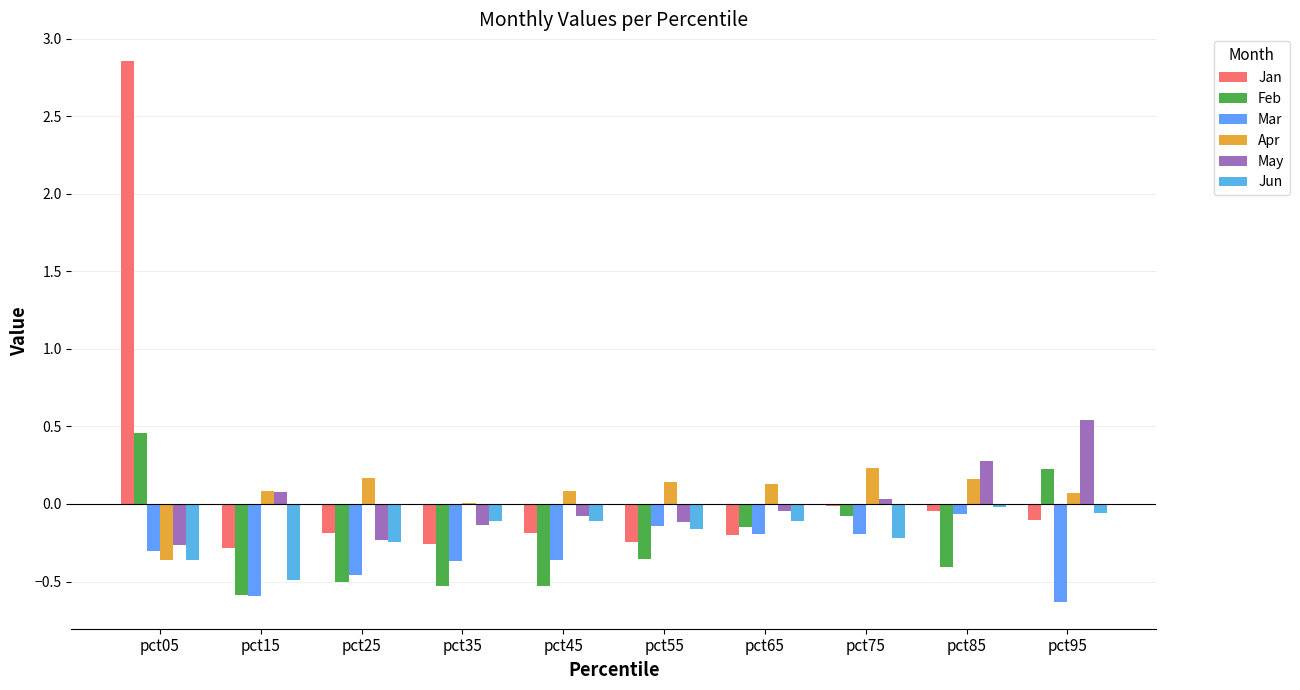

True or false: Mar has a value of -0.1 at pct05.

False